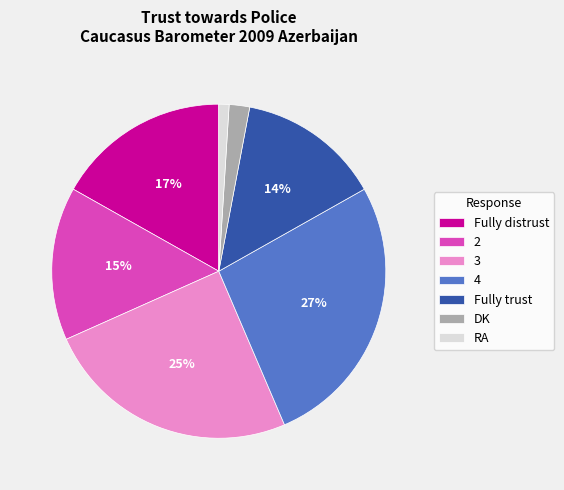

To the nearest percent, what is the average slice percentage?

14%